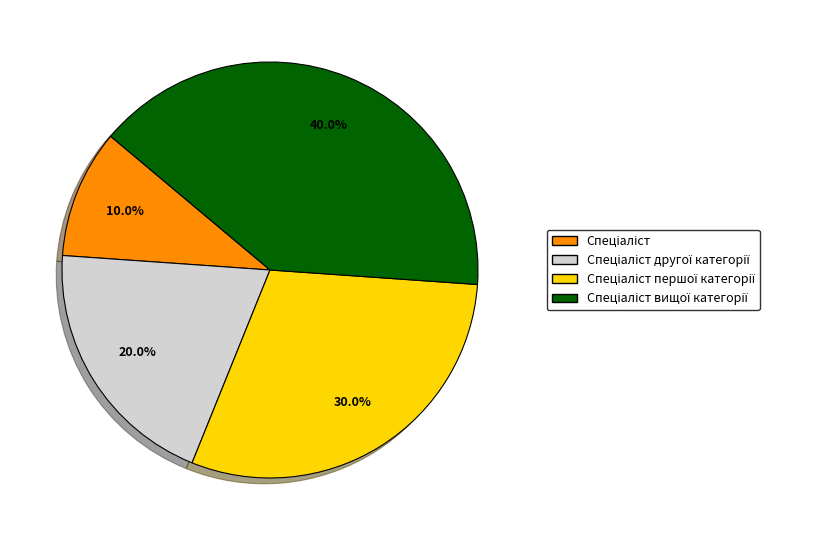

Count the number of slices in the pie.

4